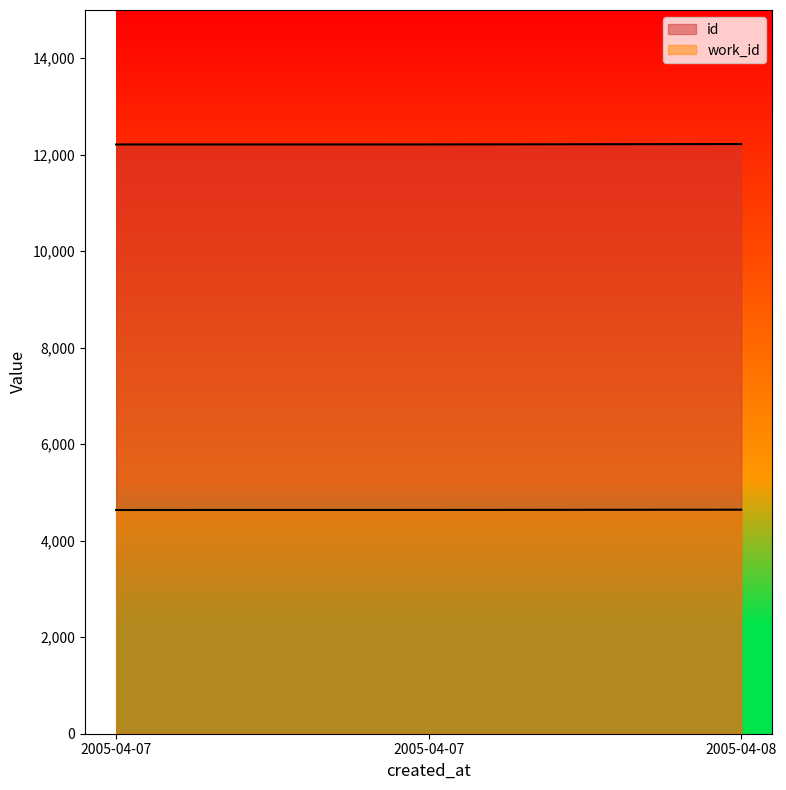

Which series has the largest range (max minus min)?

id